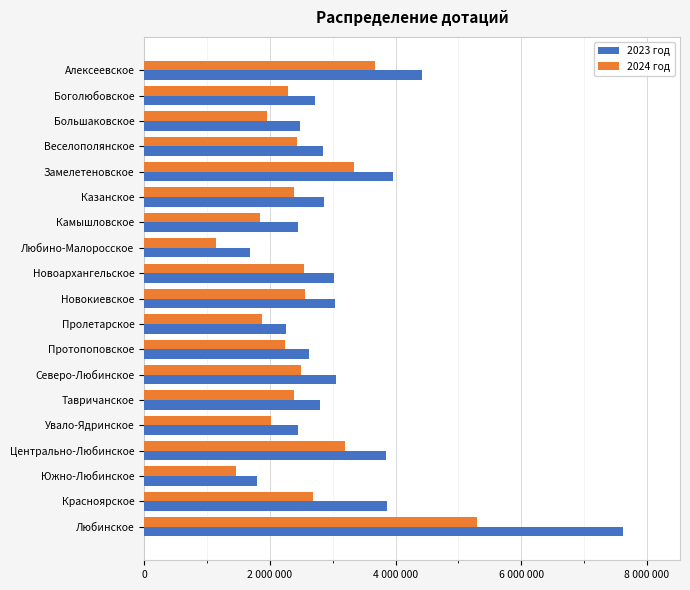

Which series has the largest range (max minus min)?

2023 год